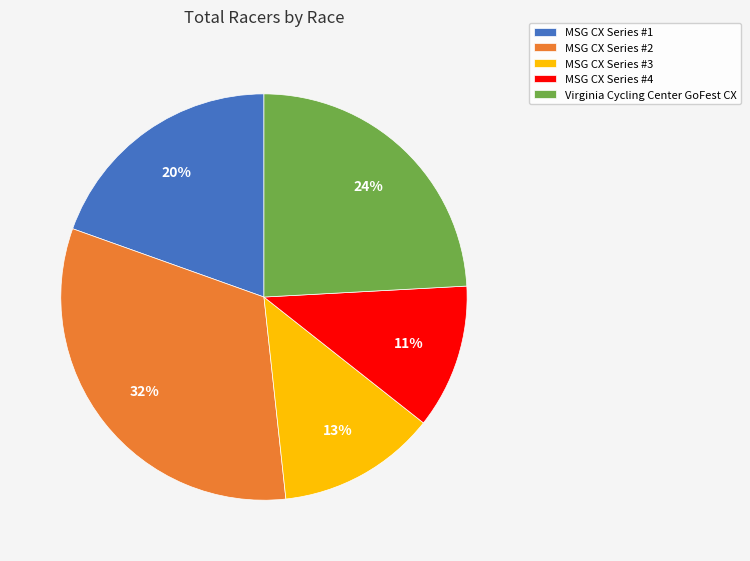

Which category has the biggest portion of the pie?

MSG CX Series #2